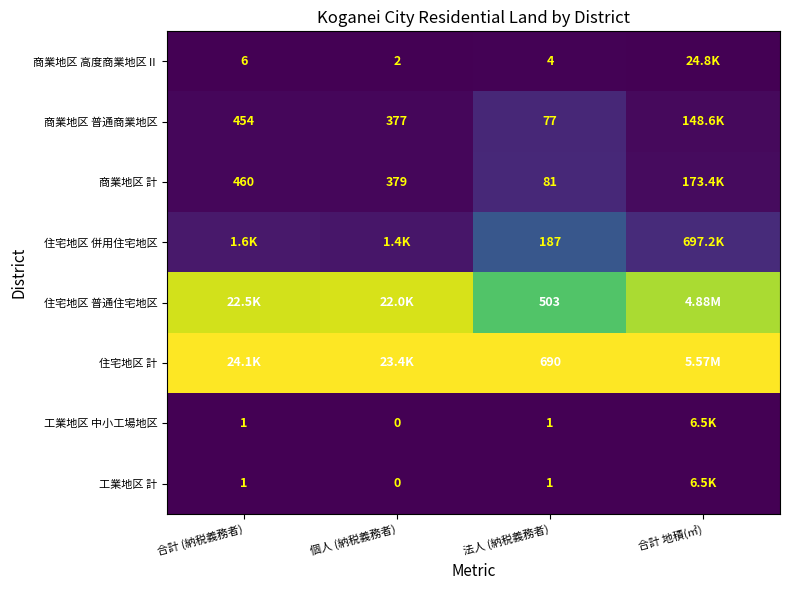

What is the spread (max minus min) of values at 法人 (納税義務者)?

689.0